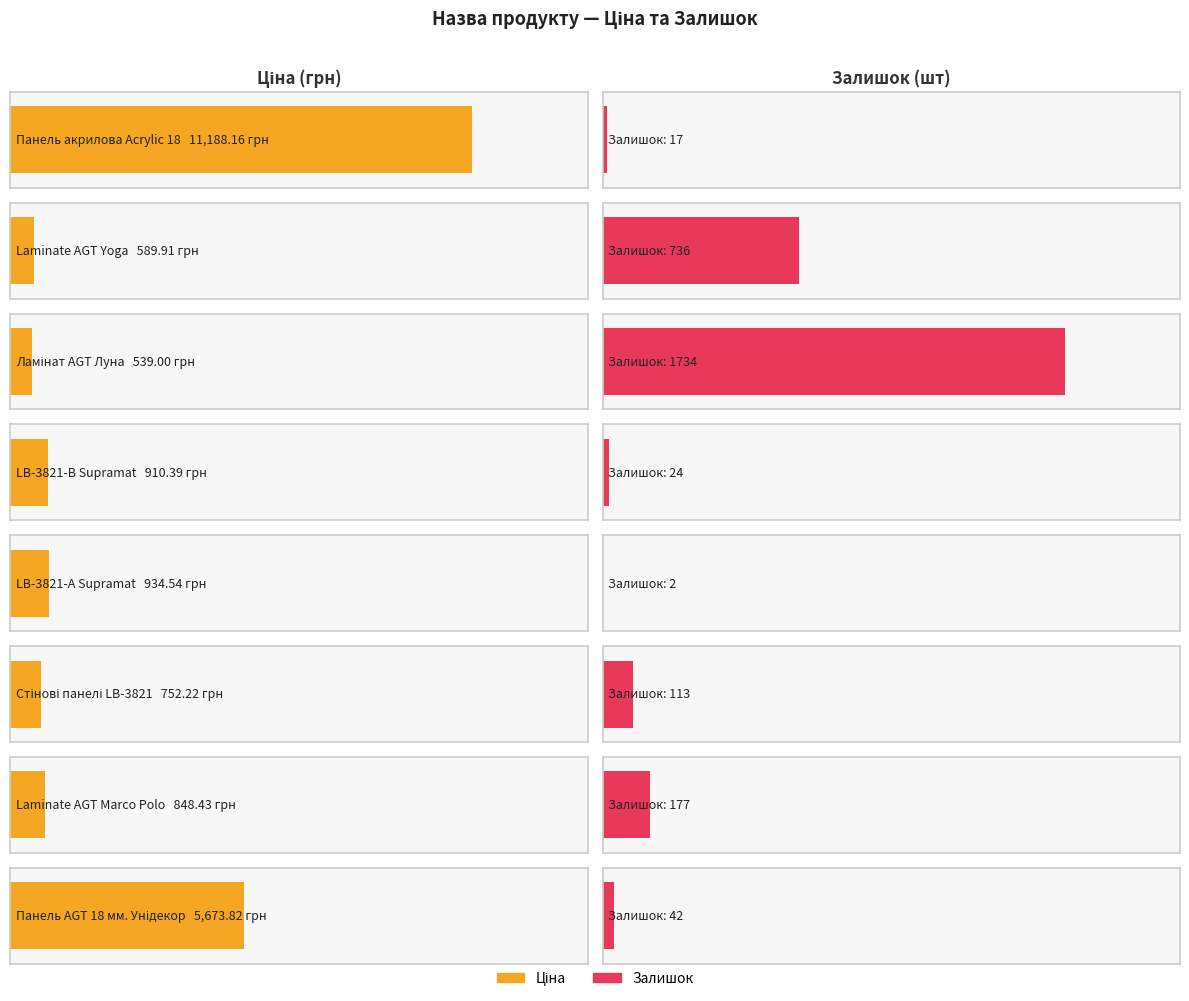

What are all the series names shown in the legend?

Ціна, Залишок